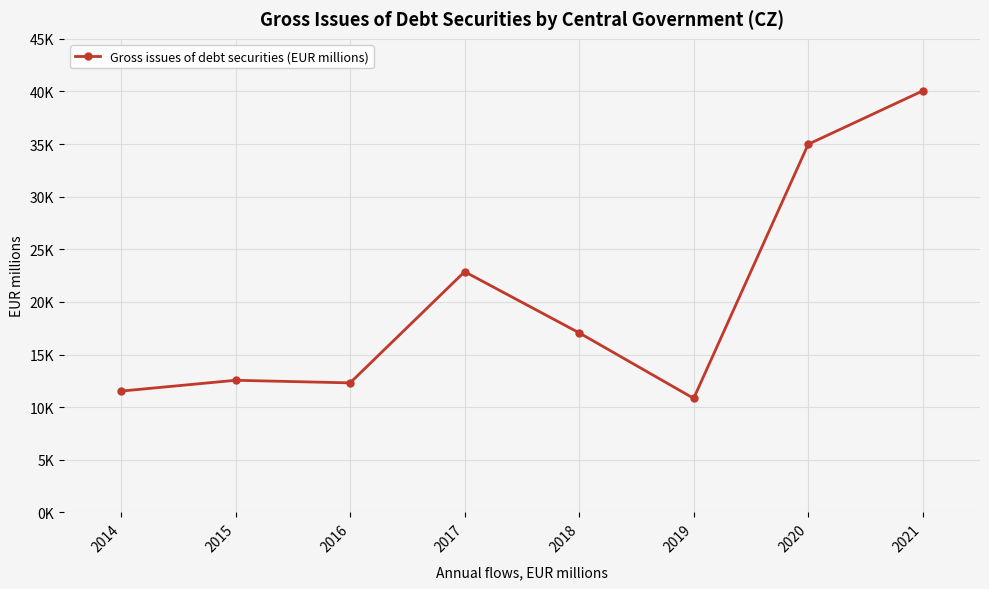

The value at 2021 is 65500.6. True or false?

False